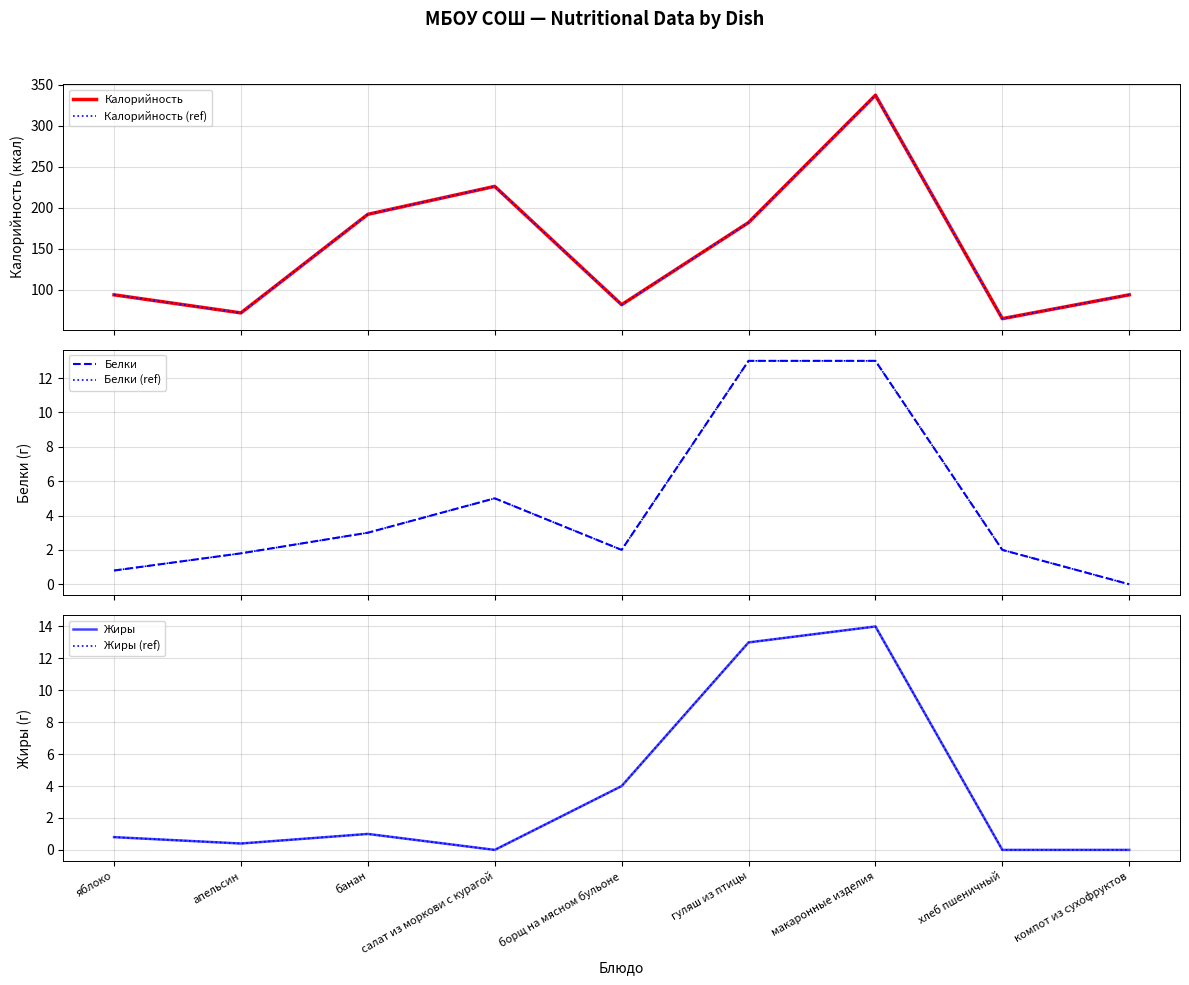

Which series has the largest range (max minus min)?

Калорийность